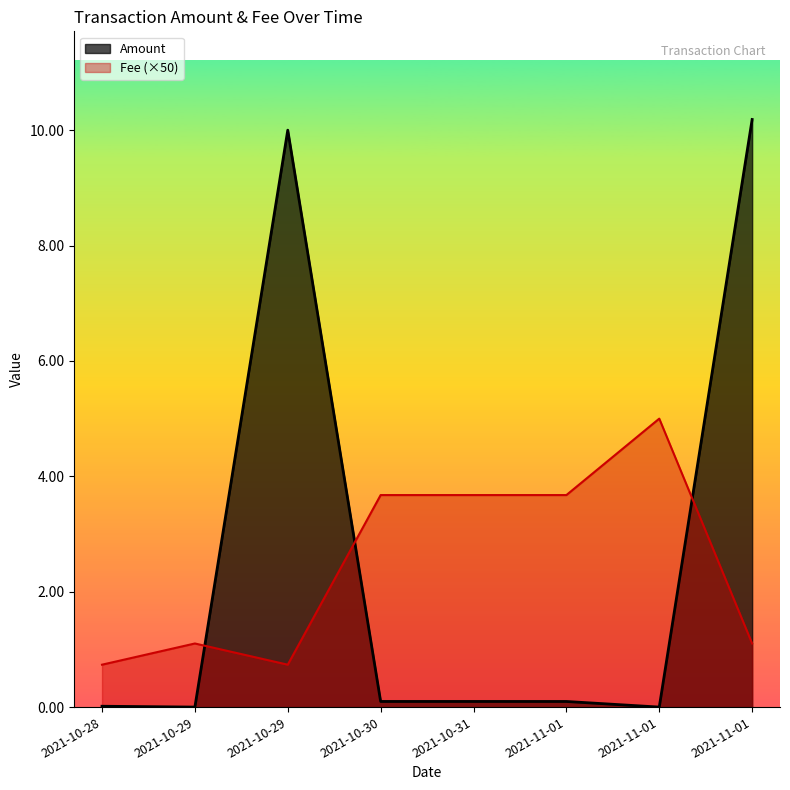

Rank the categories by Amount value from highest to lowest.

2021-11-01, 2021-10-29, 2021-10-30, 2021-10-31, 2021-11-01, 2021-10-28, 2021-10-29, 2021-11-01